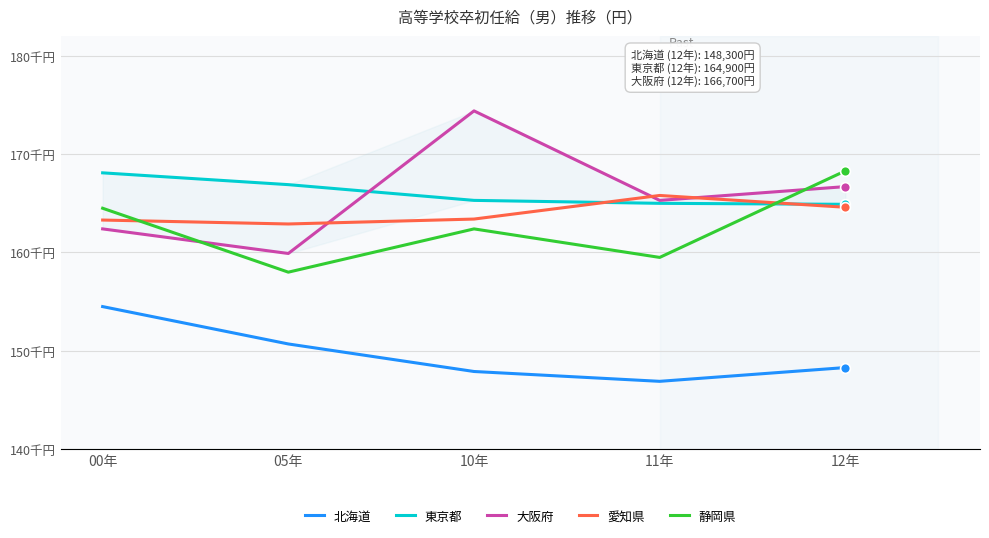

Is the value of 愛知県 at 11年 greater than the value of 大阪府 at 00年?

Yes